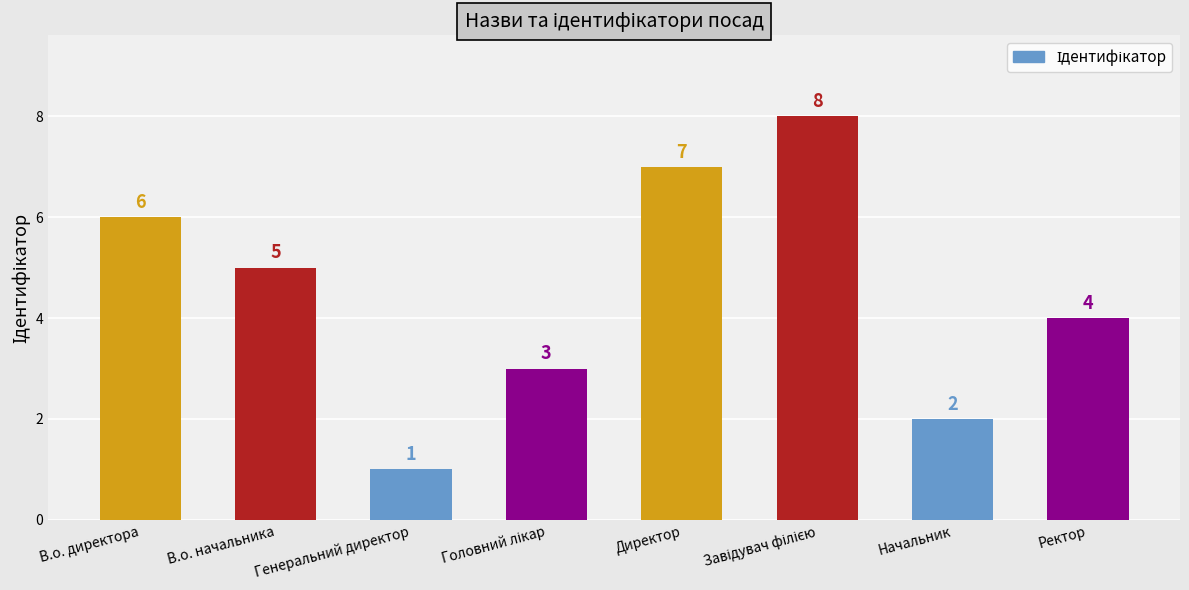

What is the value of the 7th bar from the left?

2